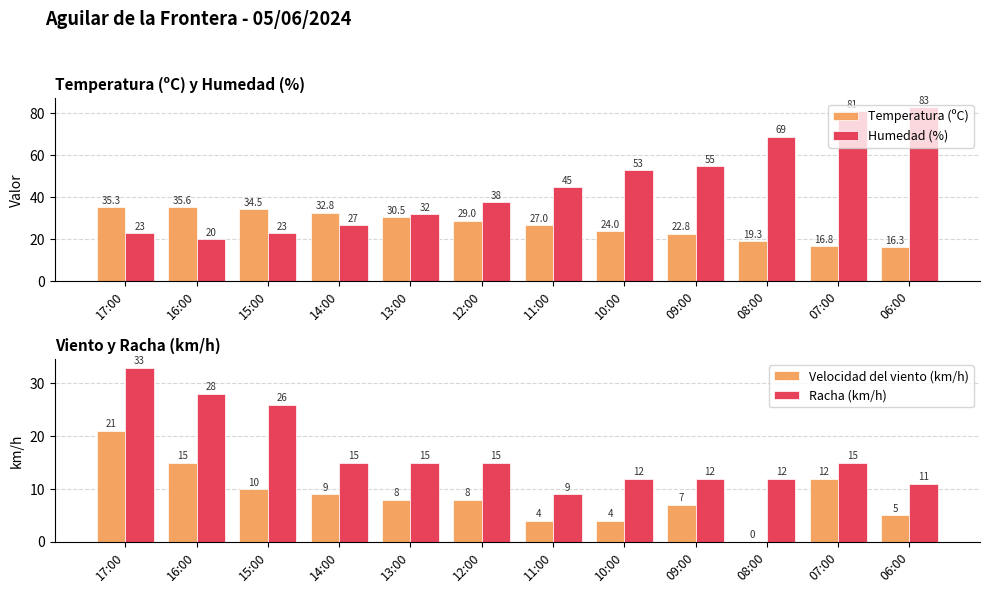

What value does the Temperatura (ºC) series have at 07:00?

16.8